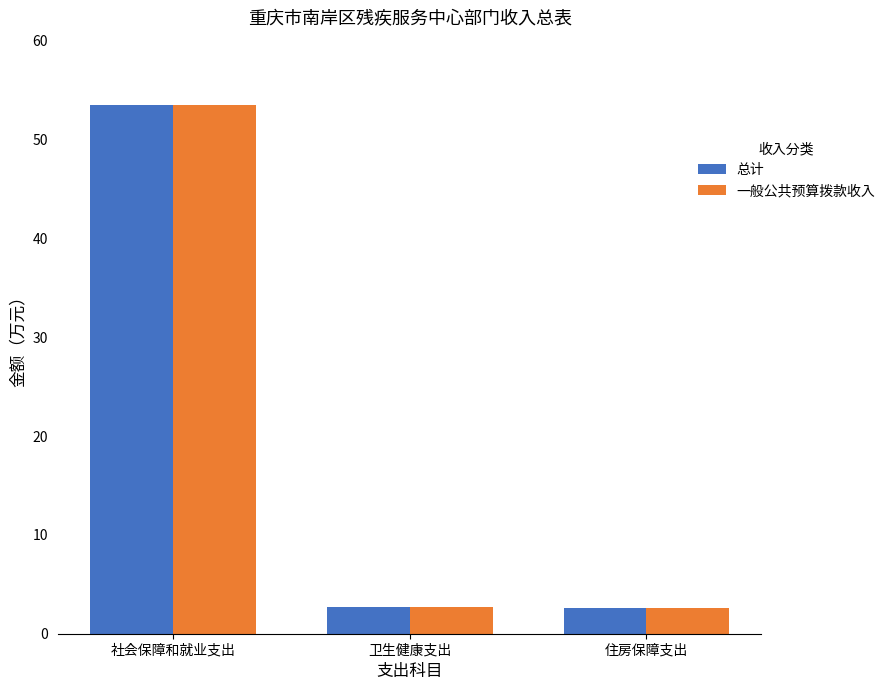

Is the value of 一般公共预算拨款收入 at 社会保障和就业支出 greater than the value of 总计 at 住房保障支出?

Yes